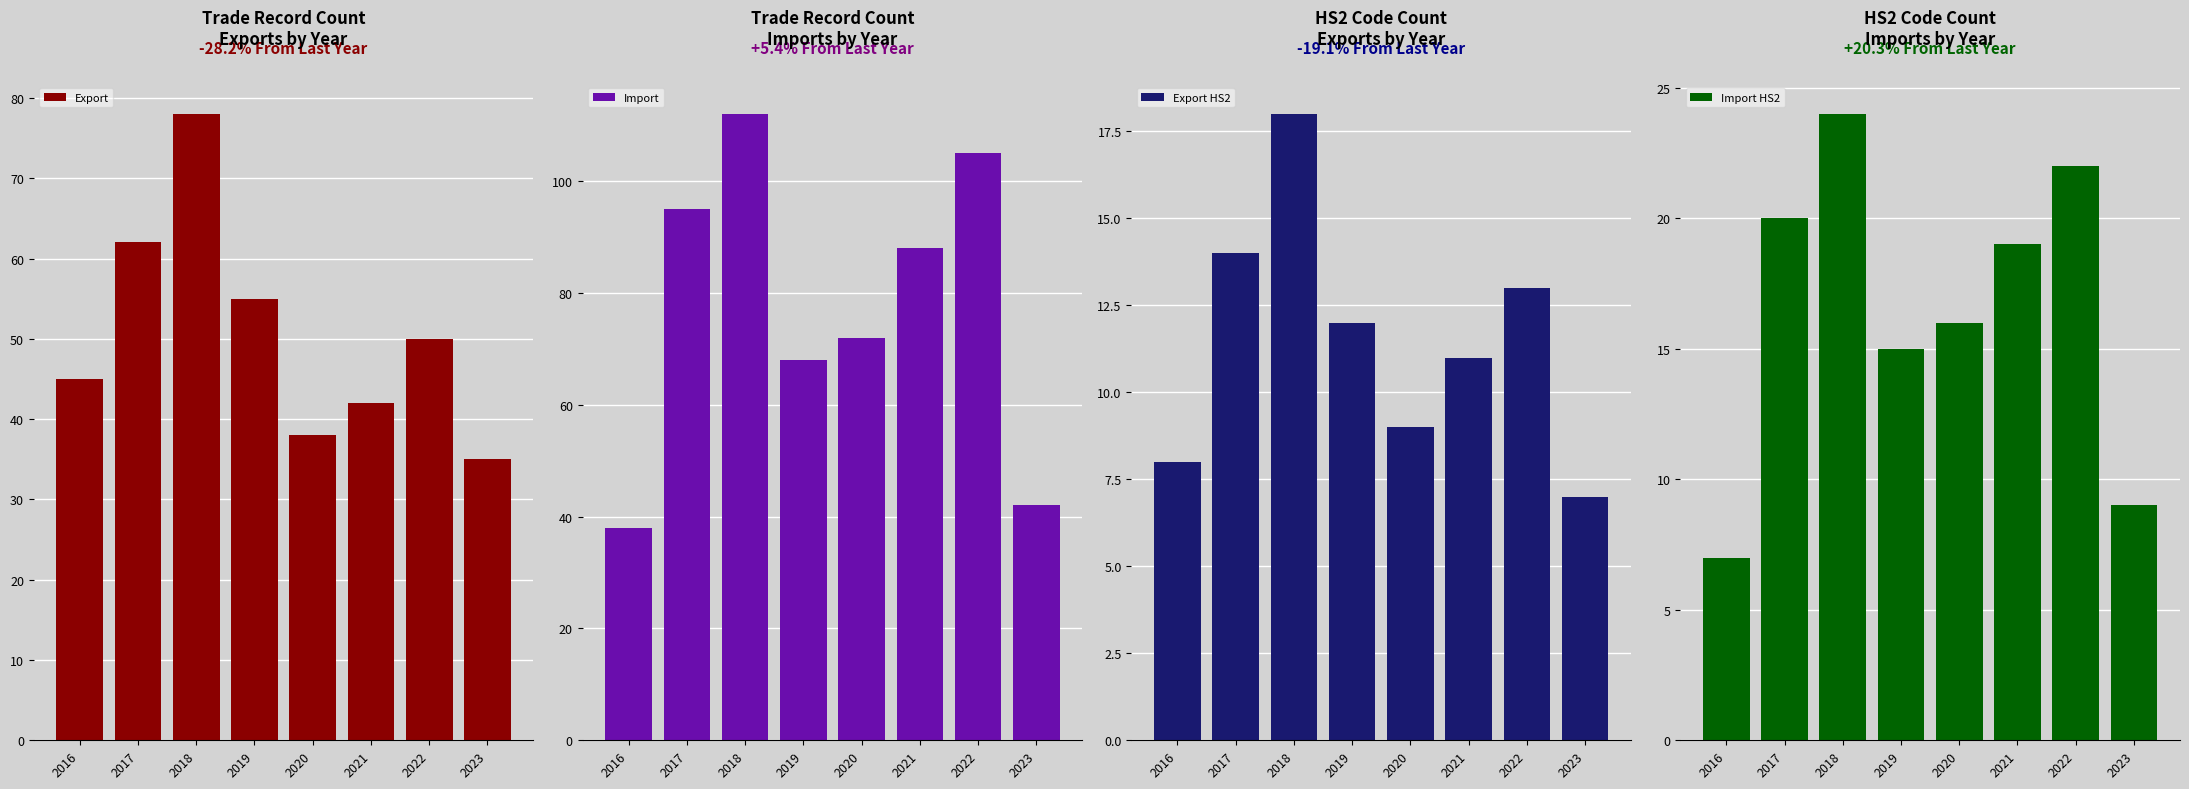

What is the value of the Import HS2 bar at the 8th from the left?

9